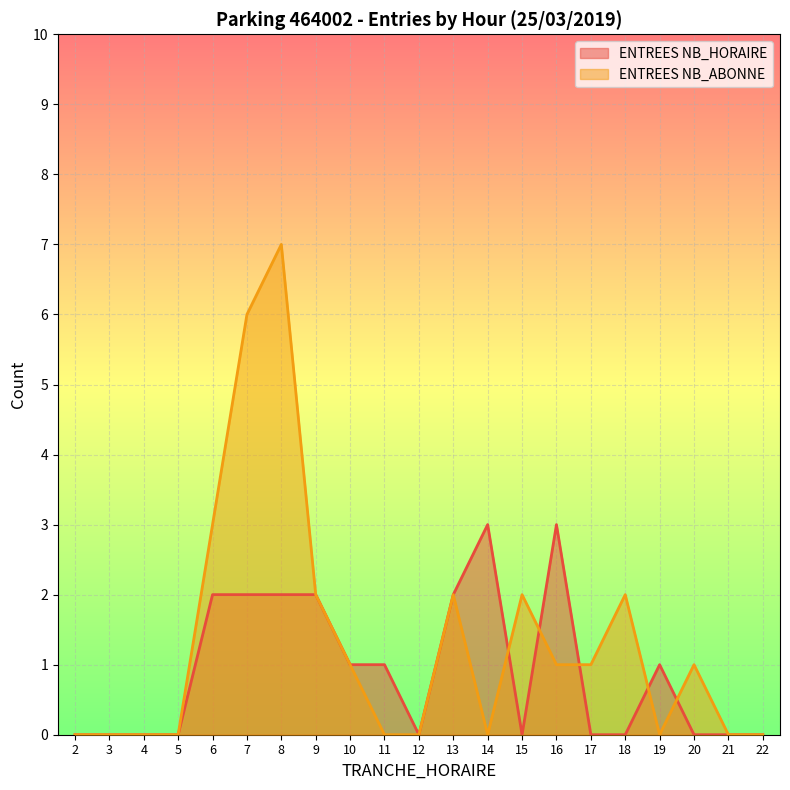

At how many categories does at least one series exceed 3?

2